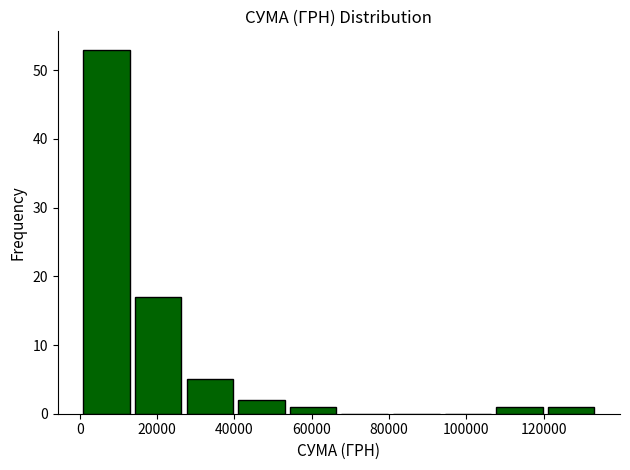

Reading left to right, list every bar in this chart as the range it spans on the x-axis followed by its height. Neither the bar edges nor the heights are printed on the chart, so give them approximately, as read against the axes.

0 to 14000: 53
14000 to 26000: 17
26000 to 40000: 5
40000 to 54000: 2
54000 to 68000: 1
68000 to 80000: 0
80000 to 94000: 0
94000 to 108000: 0
108000 to 120000: 1
120000 to 134000: 1